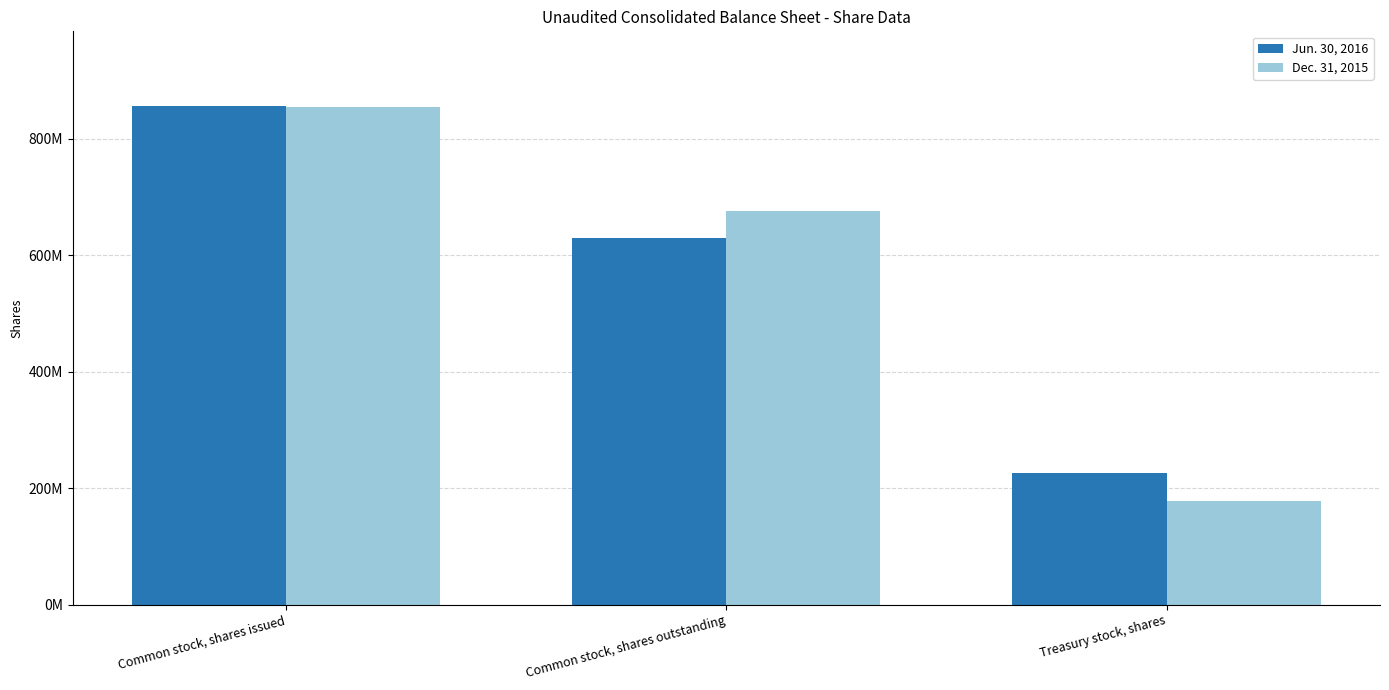

What are all the series names shown in the legend?

Jun. 30, 2016, Dec. 31, 2015